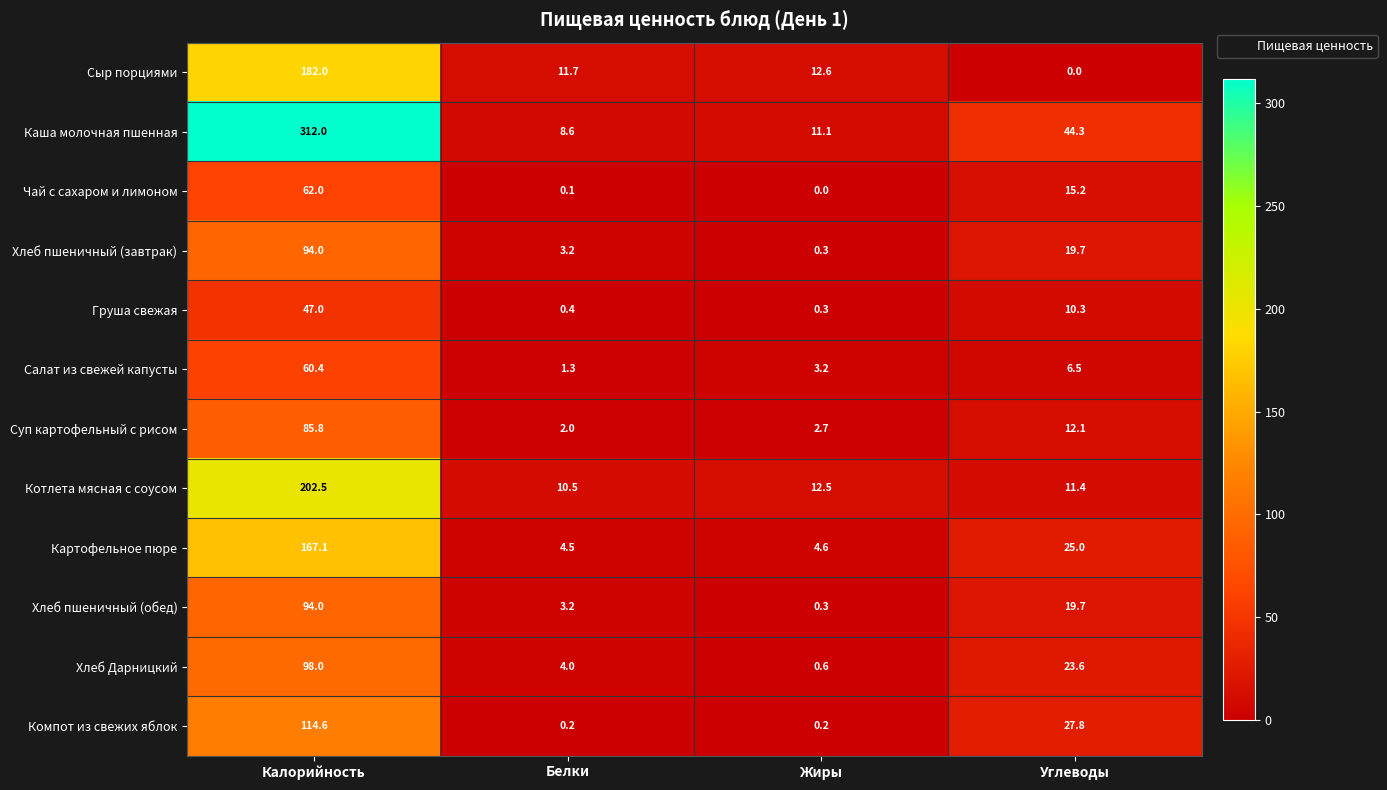

What is the total value across all series at Белки?

49.7